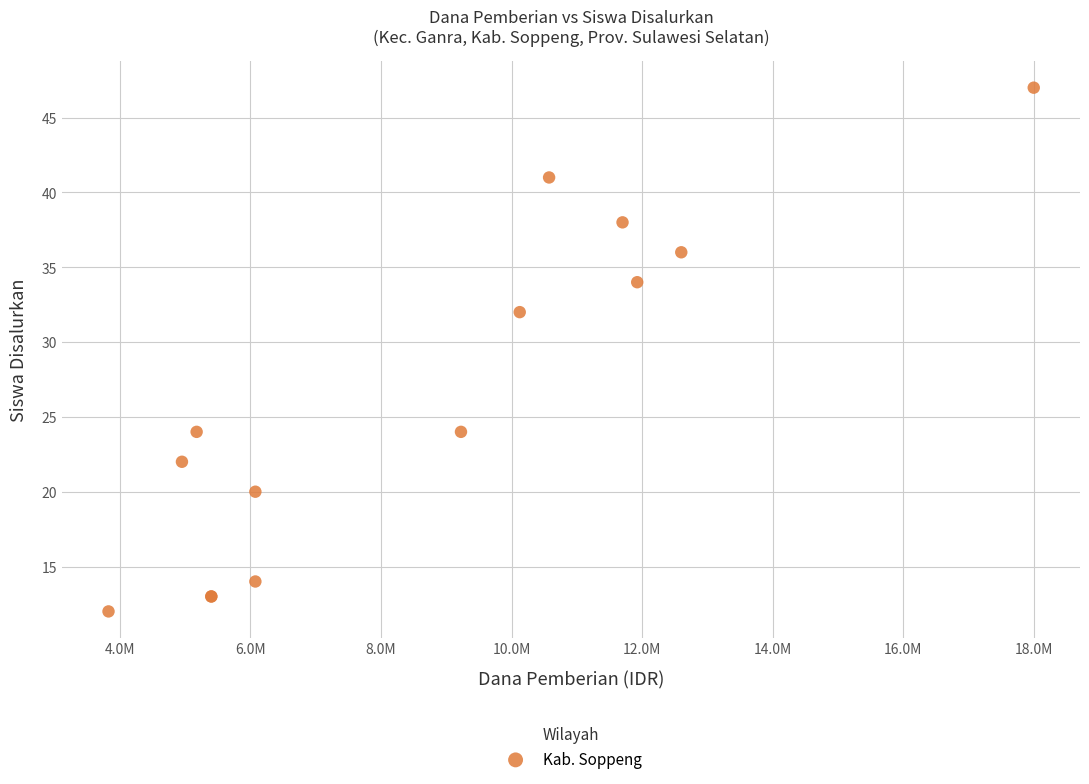

What Y value in the scatter plot is closest to 29?

32